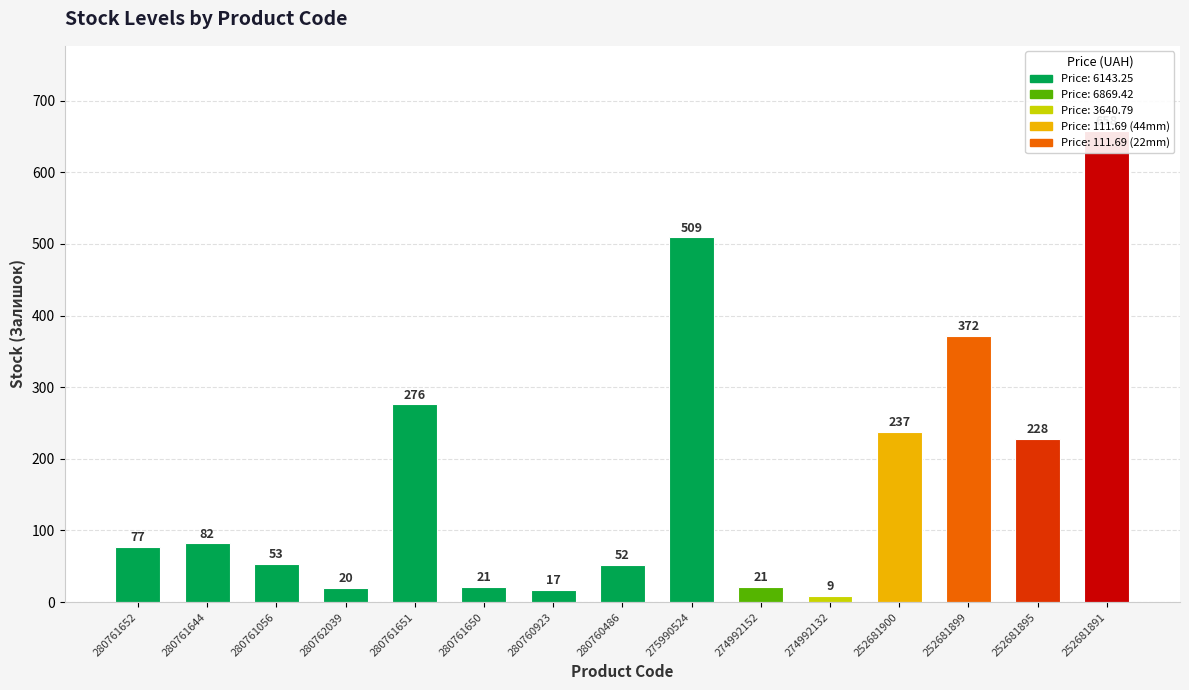

Rank the categories by value from lowest to highest.

274992132, 280760923, 280762039, 280761650, 274992152, 280760486, 280761056, 280761652, 280761644, 252681895, 252681900, 280761651, 252681899, 275990524, 252681891